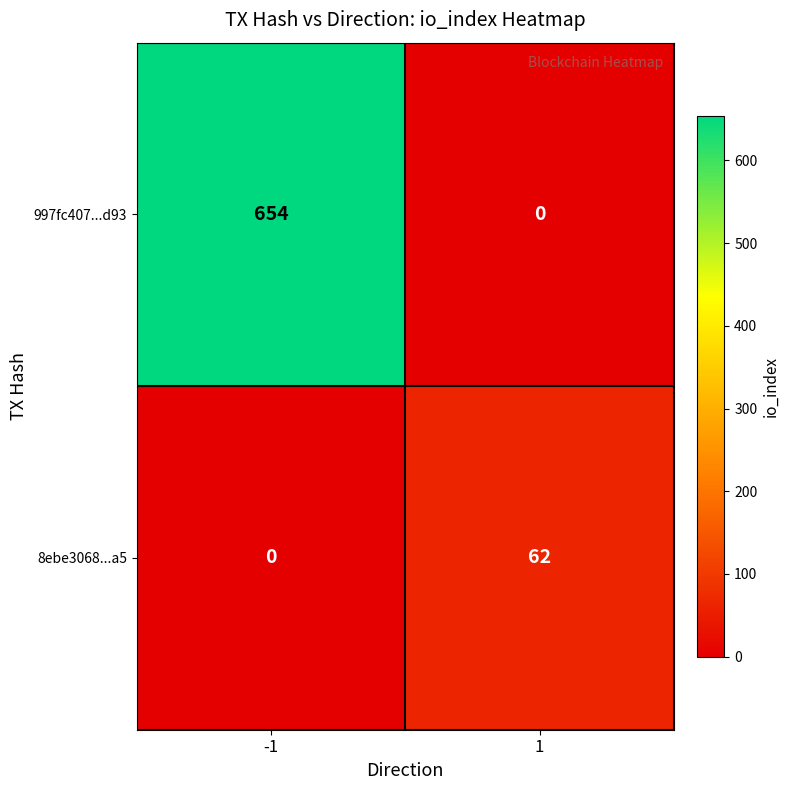

What is the approximate value of 8ebe3068...a5 at 1, to the nearest 10?

60